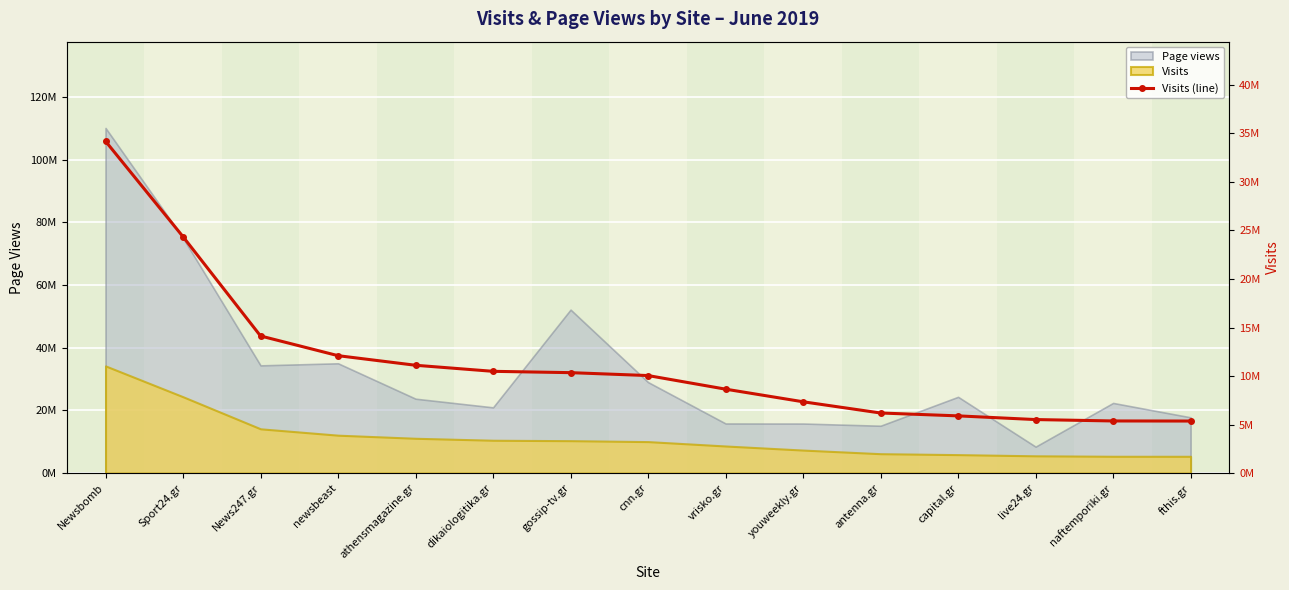

List the labels in order of value, largest first.

Newsbomb, Sport24.gr, News247.gr, newsbeast, athensmagazine.gr, dikaiologitika.gr, gossip-tv.gr, cnn.gr, vrisko.gr, youweekly.gr, antenna.gr, capital.gr, live24.gr, naftemporiki.gr, fthis.gr